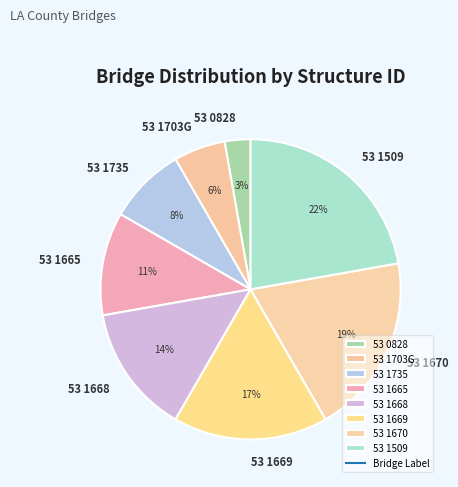

What is the ratio of the value at 53 1668 to the value at 53 1670?

0.7